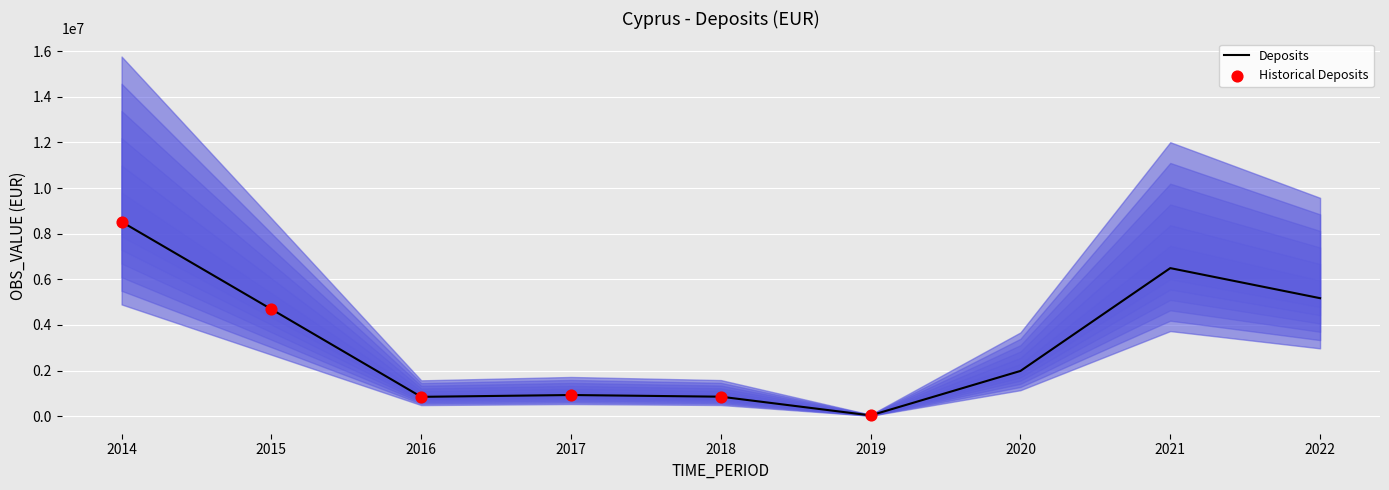

Approximately how many times larger is the value at 2015 compared to 2014?

0.6